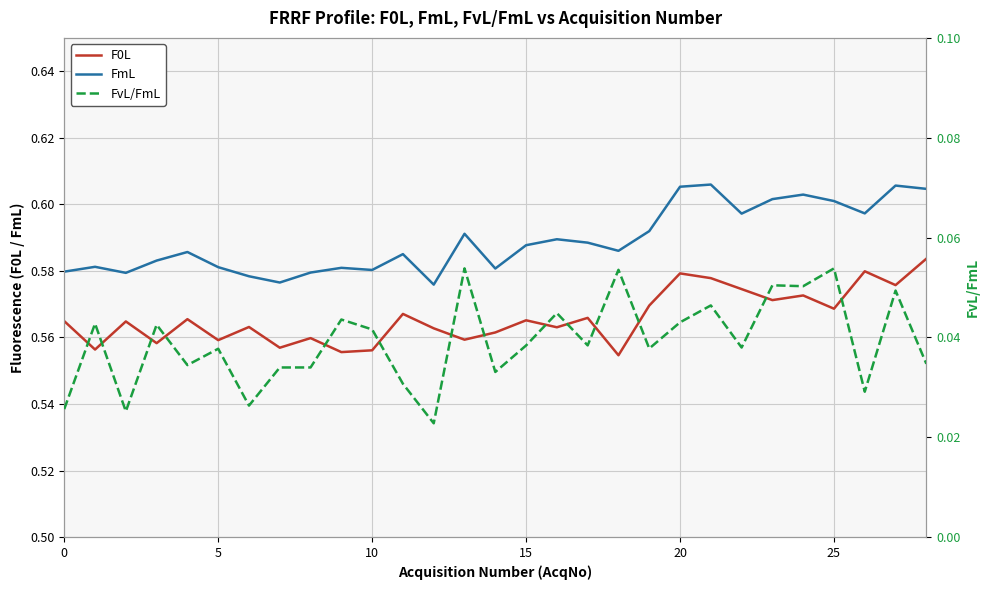

Rank the series by their maximum value, from lowest to highest.

FvL/FmL, F0L, FmL